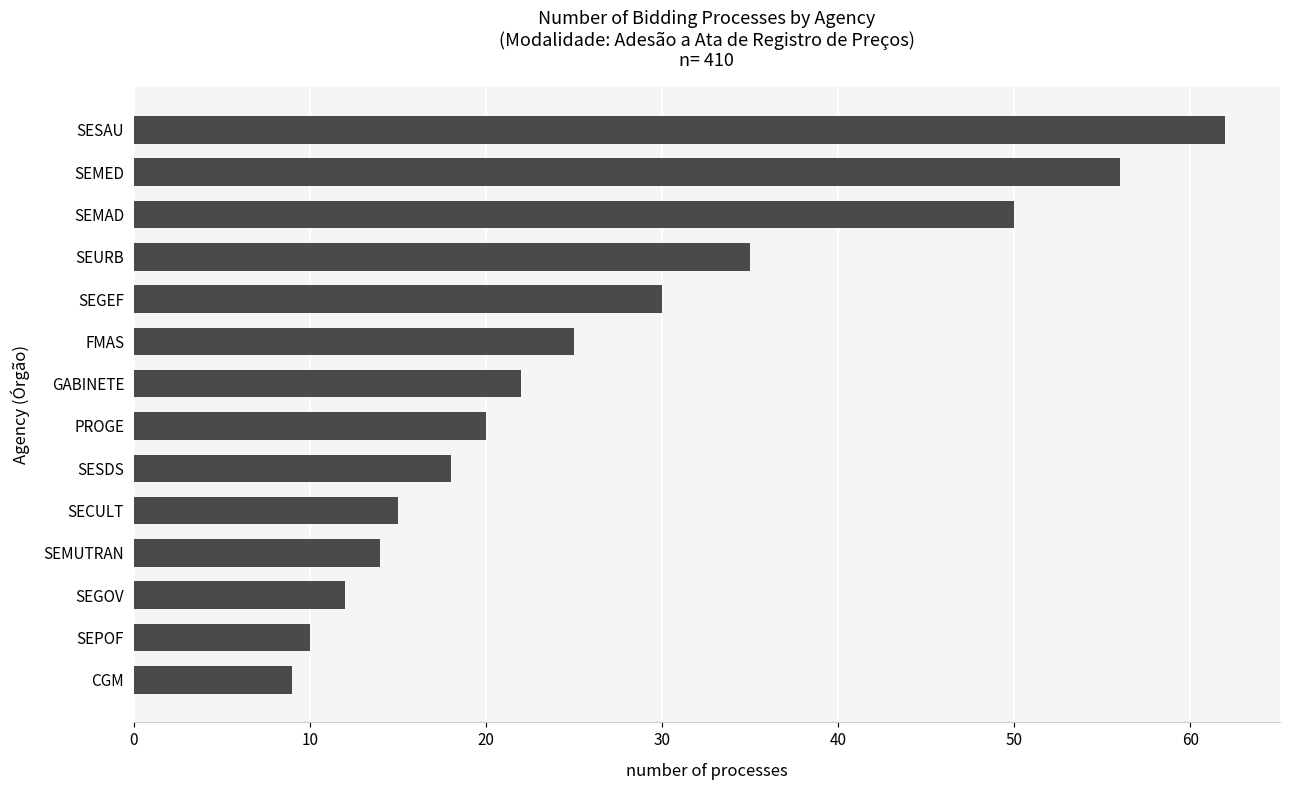

Between SEMUTRAN and PROGE, which is larger?

PROGE